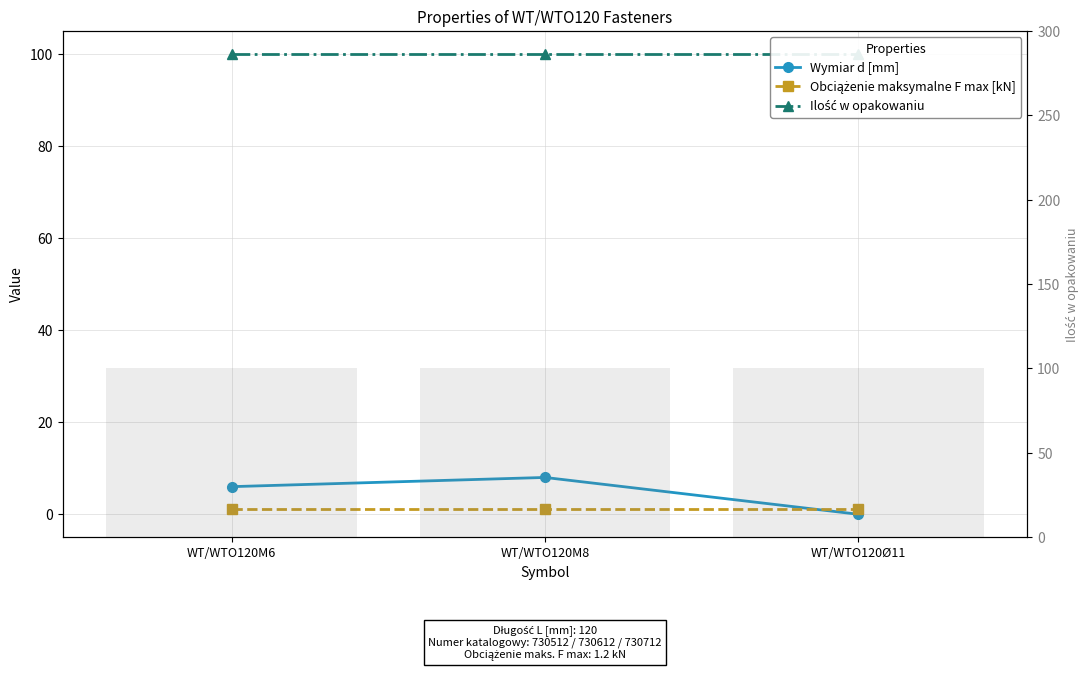

What is the difference between the highest and lowest values at WT/WTO120M6?

98.8